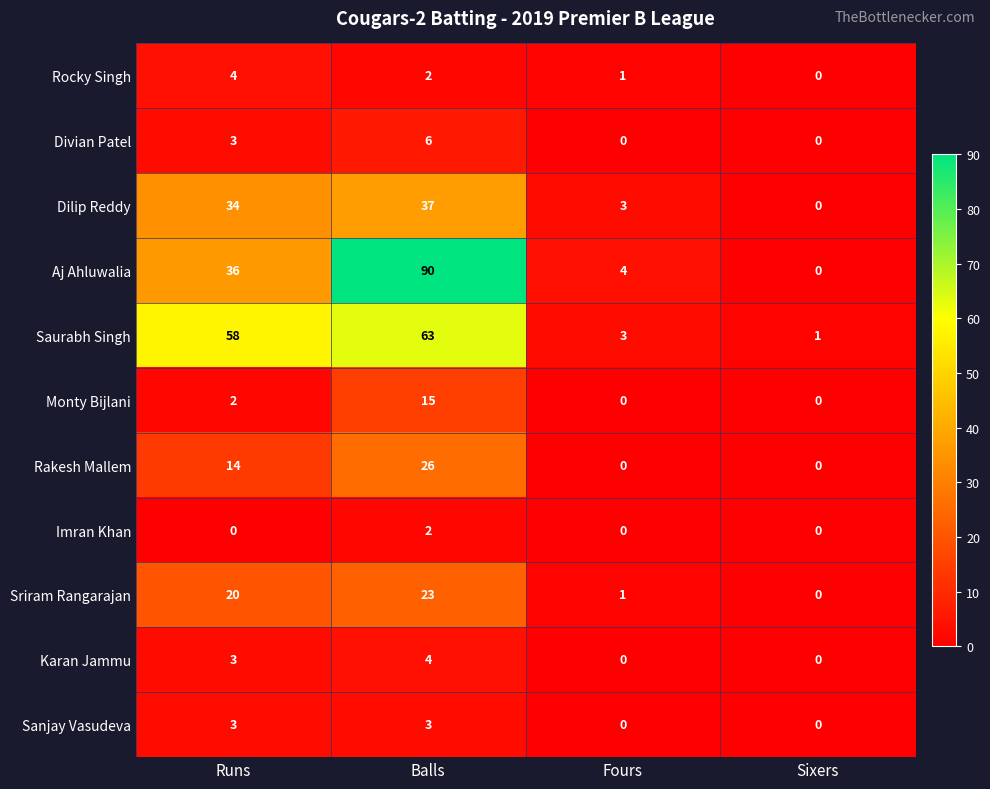

What is the sum of all Sanjay Vasudeva values?

6